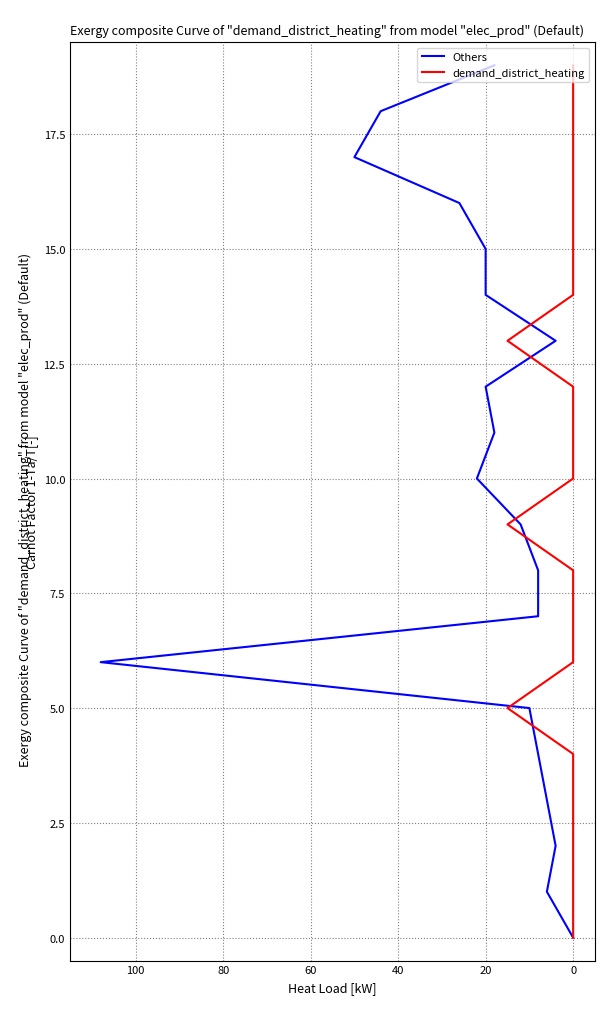

Which series has the largest range (max minus min)?

Others